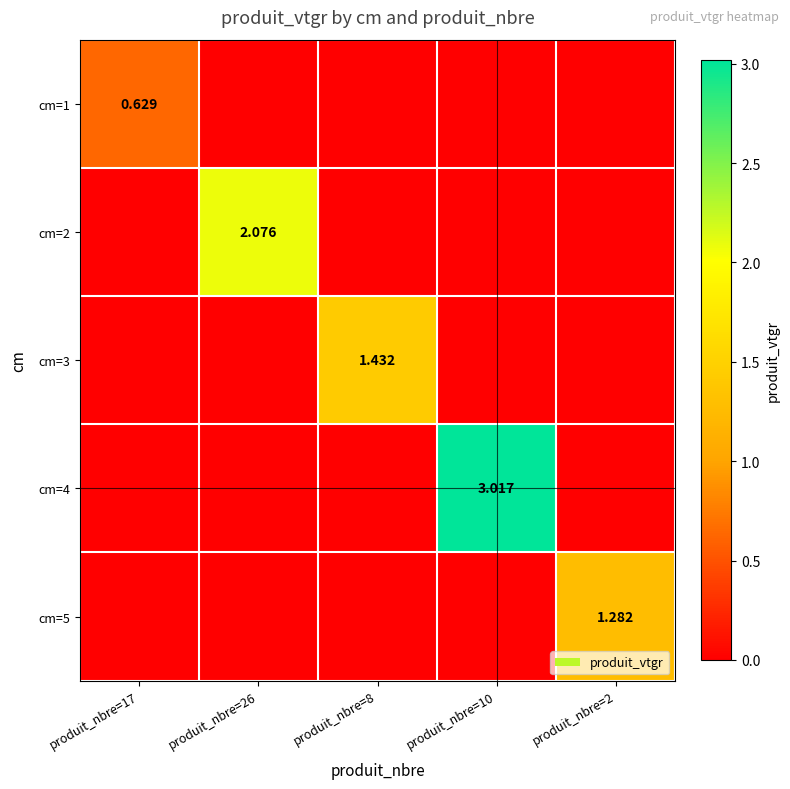

List the labels in order of cm=4 value, largest first.

produit_nbre=10, produit_nbre=17, produit_nbre=26, produit_nbre=8, produit_nbre=2